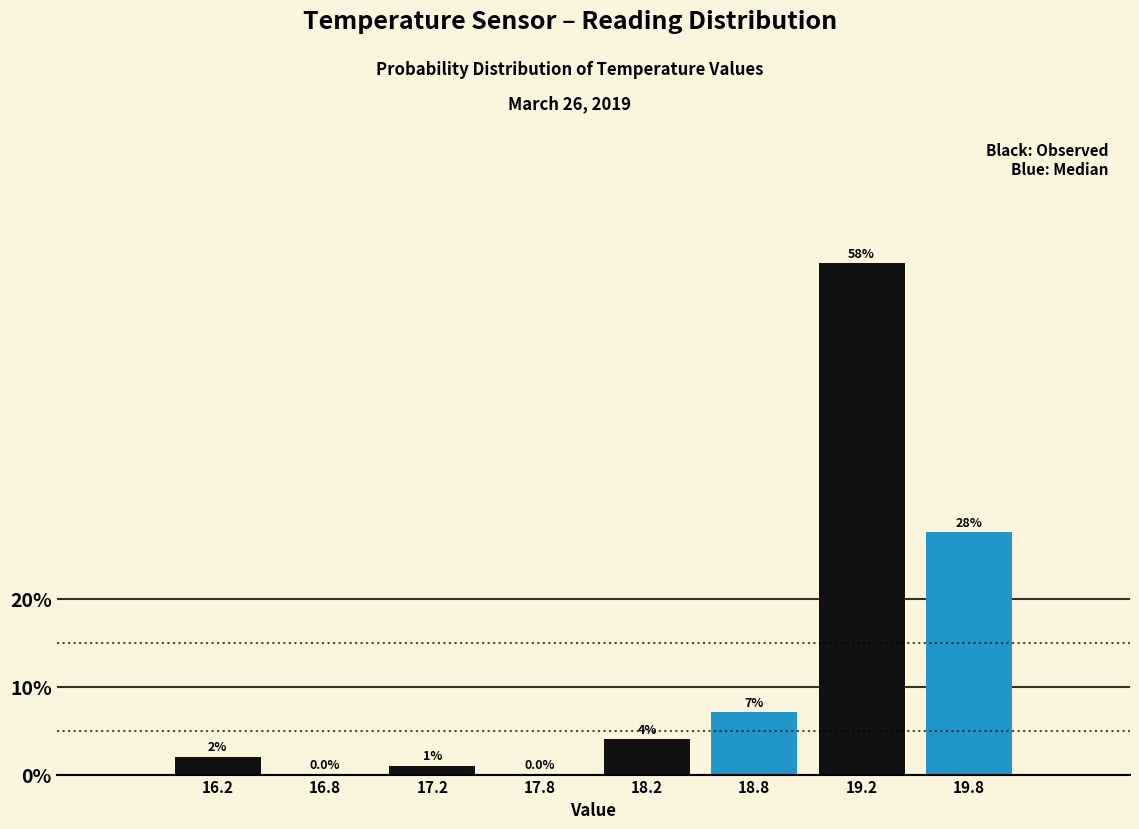

Which label corresponds to the largest value in the chart?

19.2